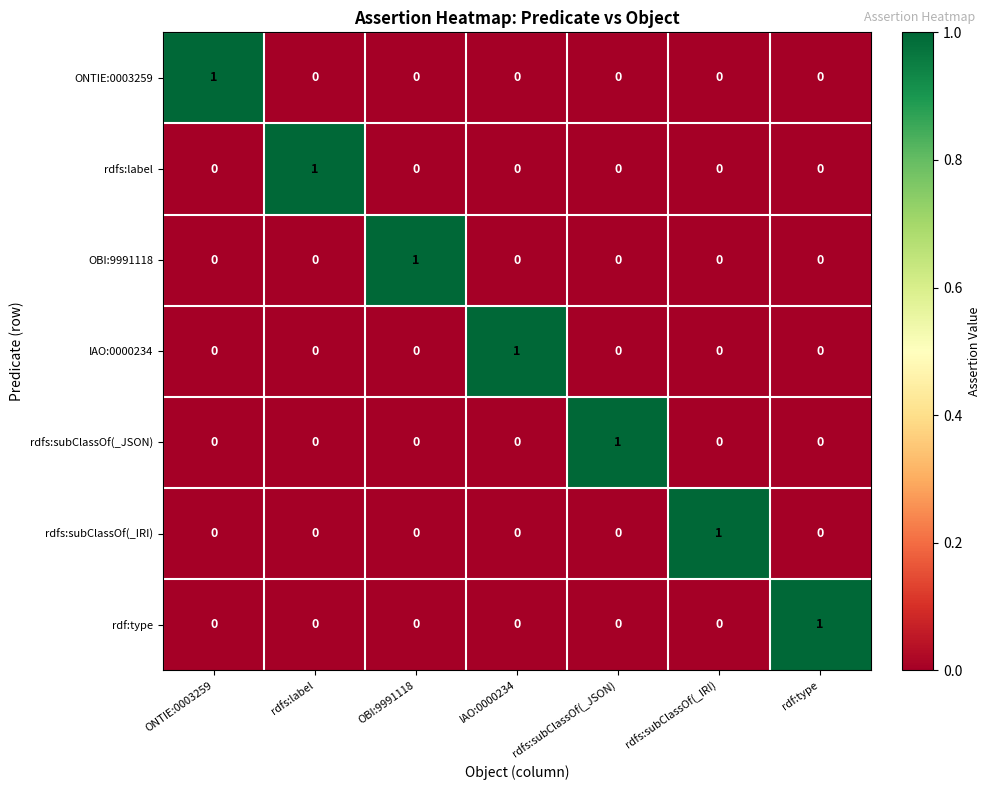

At how many categories does at least one series exceed 0?

7